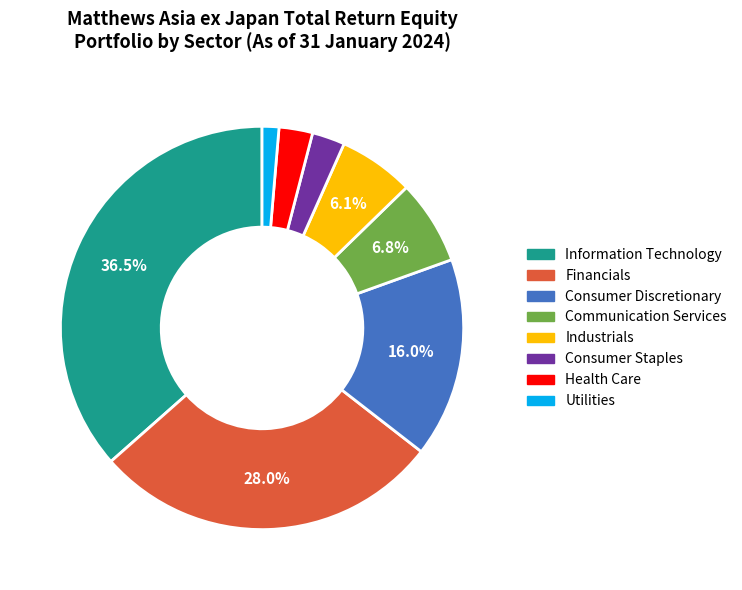

Is the sum of Consumer Discretionary and Consumer Staples greater than half?

No